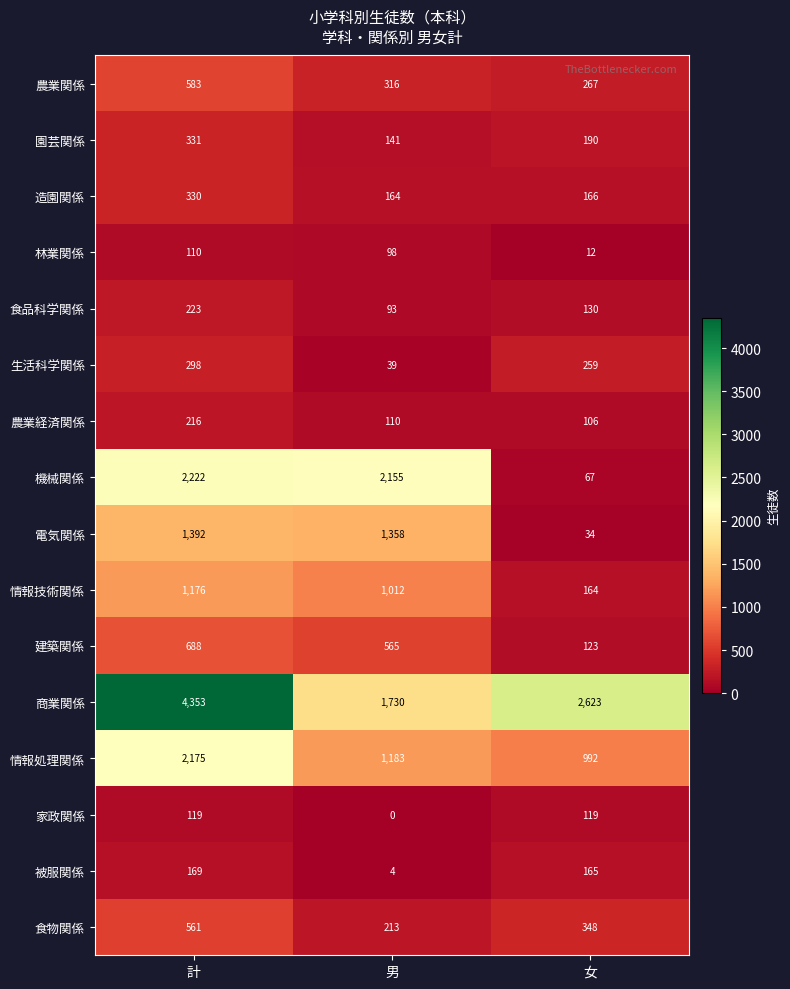

Is it true that 情報技術関係 equals 1614 at 男?

False